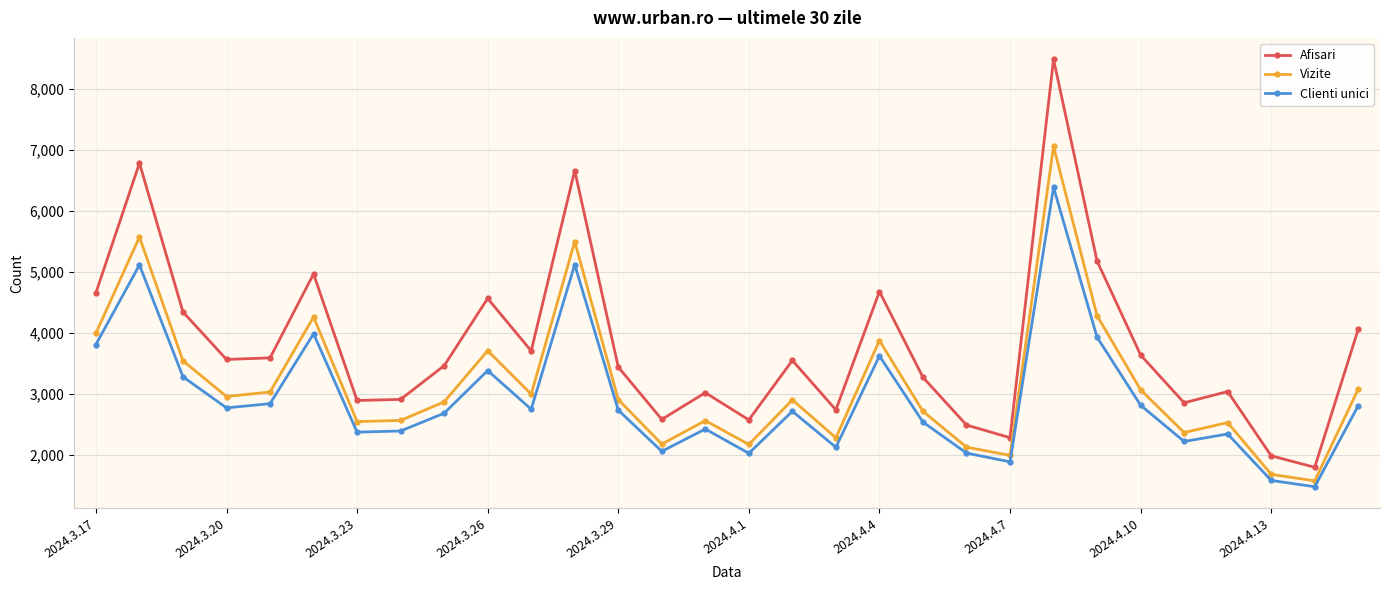

How many interior local peaks does the Vizite series have?

9